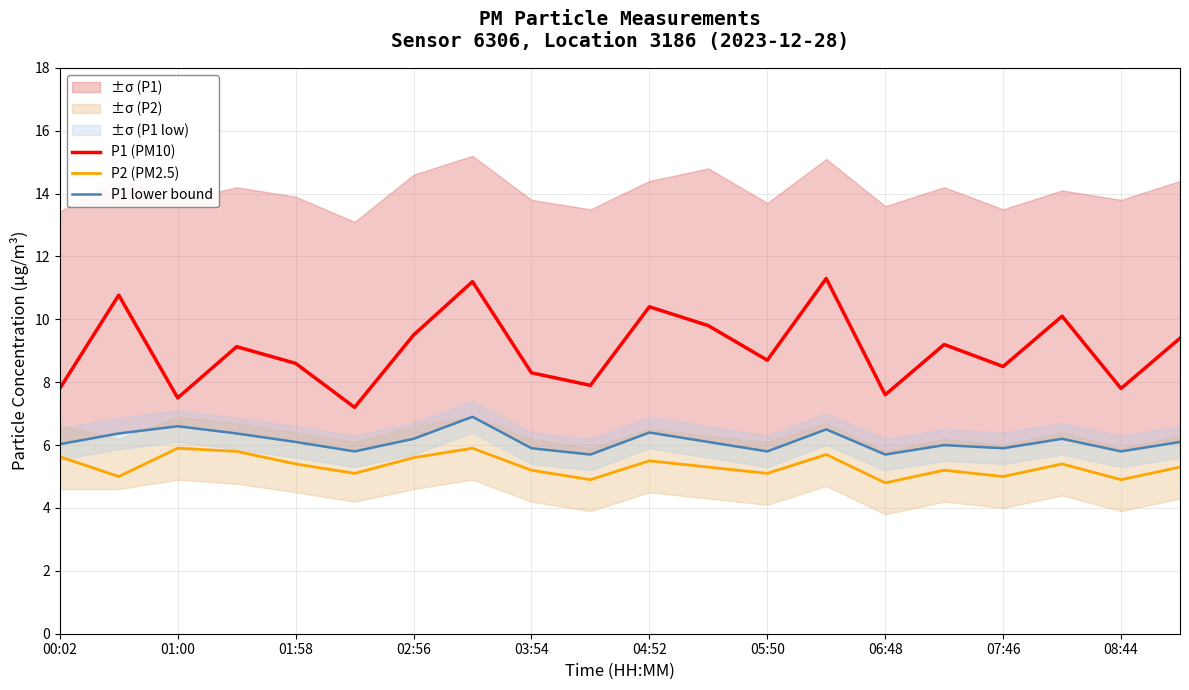

The P1 (PM10) series shows 4.2 at 07:46. True or false?

False